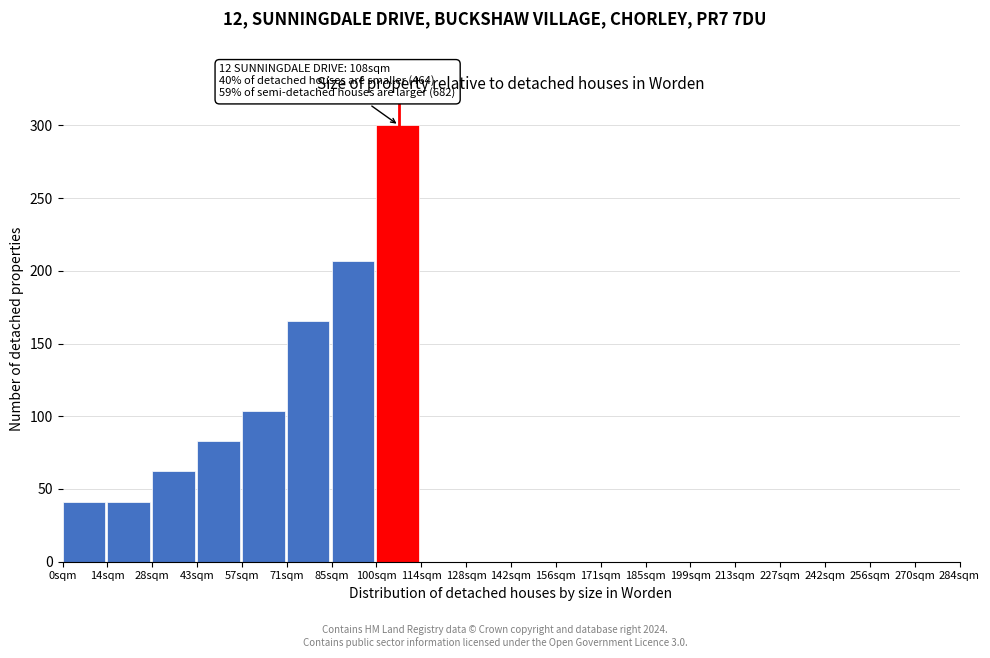

Reading left to right, what are all the values shown in this chart?

0sqm=41.4	14sqm=41.4	28sqm=62.1	43sqm=82.8	57sqm=103.4	71sqm=165.5	85sqm=206.9	100sqm=300.0	114sqm=0.0	128sqm=0.0	142sqm=0.0	156sqm=0.0	171sqm=0.0	185sqm=0.0	199sqm=0.0	213sqm=0.0	227sqm=0.0	242sqm=0.0	256sqm=0.0	270sqm=0.0